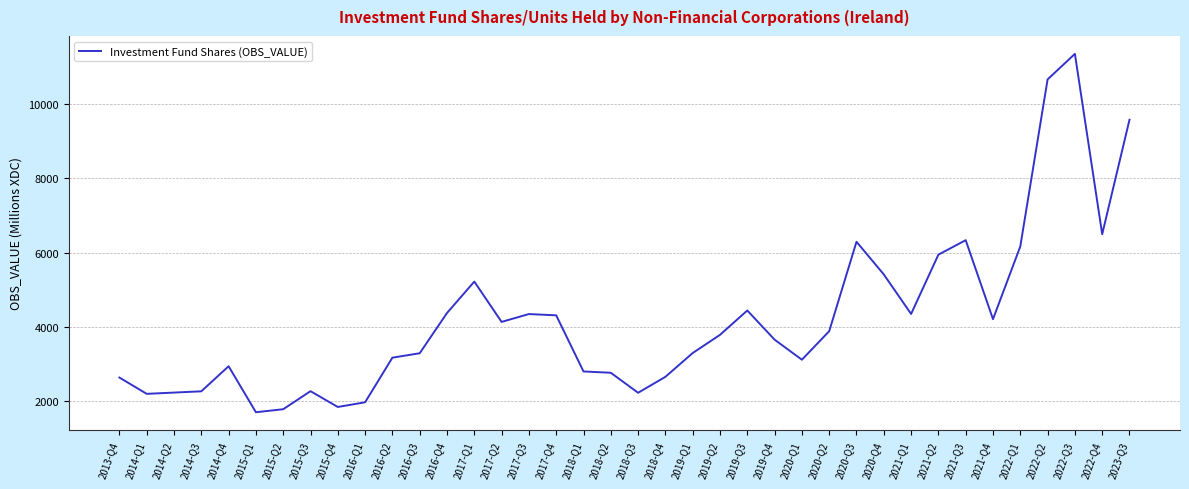

The value at 2019-Q2 is 6556.4. True or false?

False